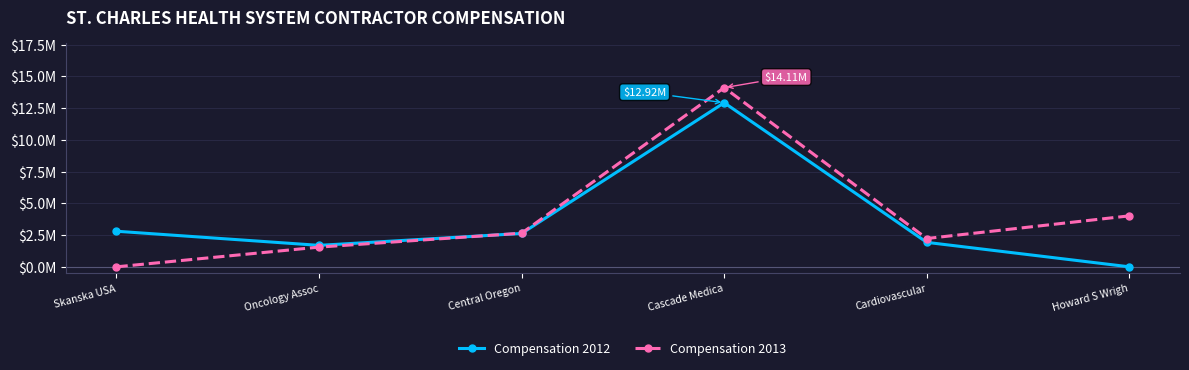

What are all the series names shown in the legend?

Compensation 2012, Compensation 2013